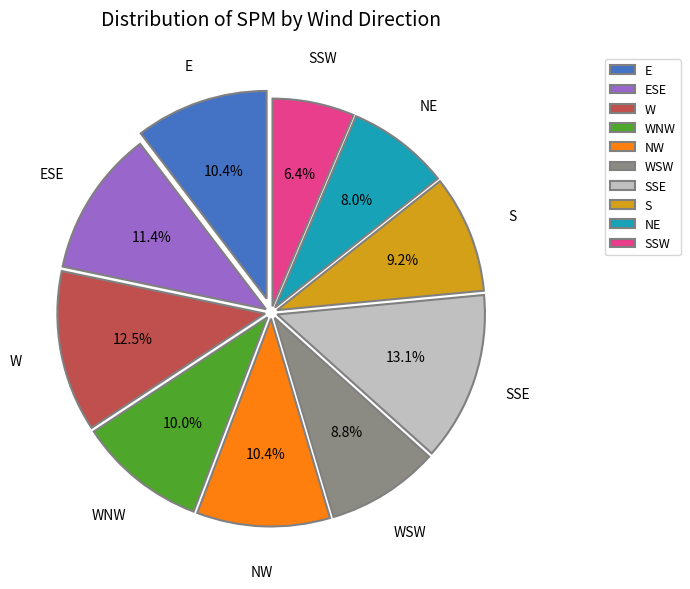

Which slice is the largest?

SSE